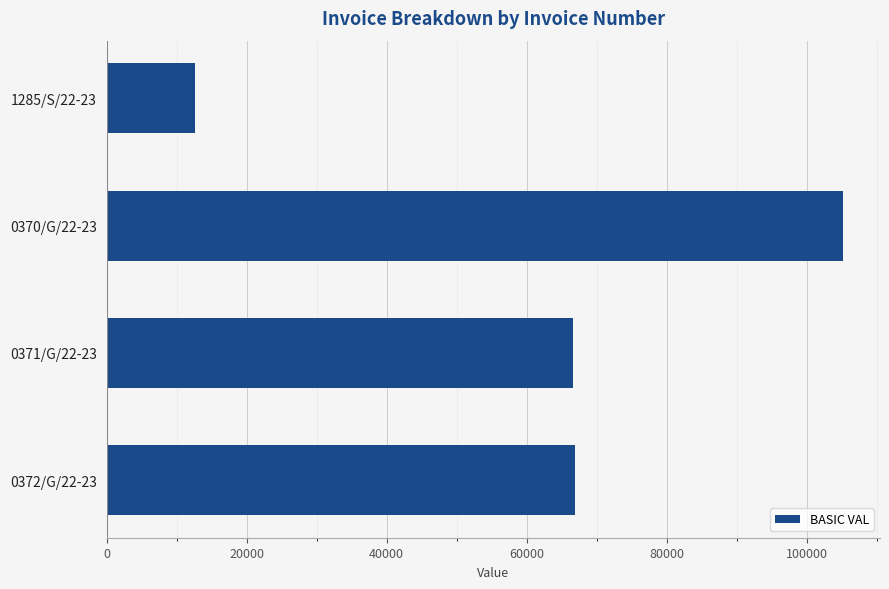

What is the minimum value shown in the chart?

12600